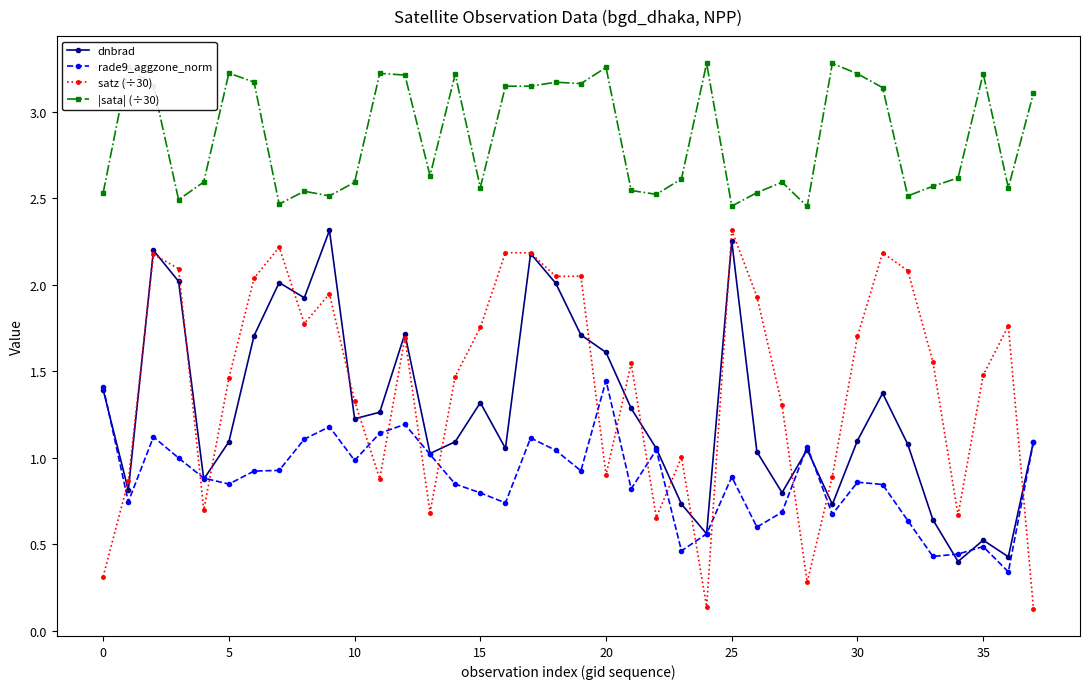

Which series has the widest spread of values?

satz (÷30)